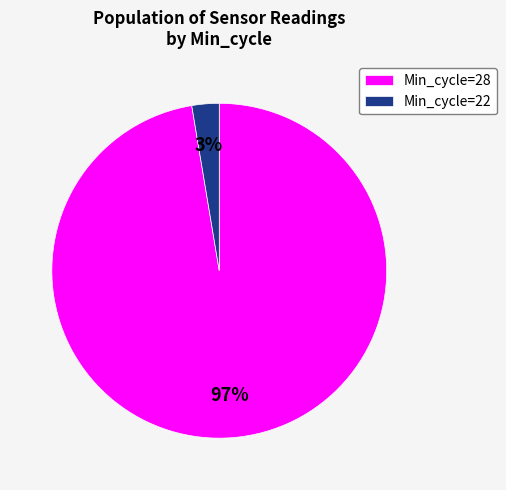

How many slices are in this pie chart?

2